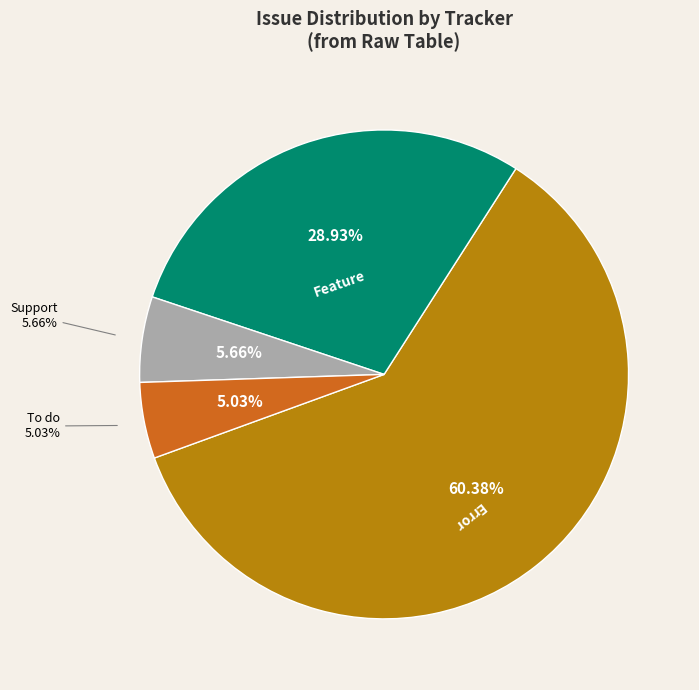

To the nearest percent, what percentage of the pie is Error?

60%